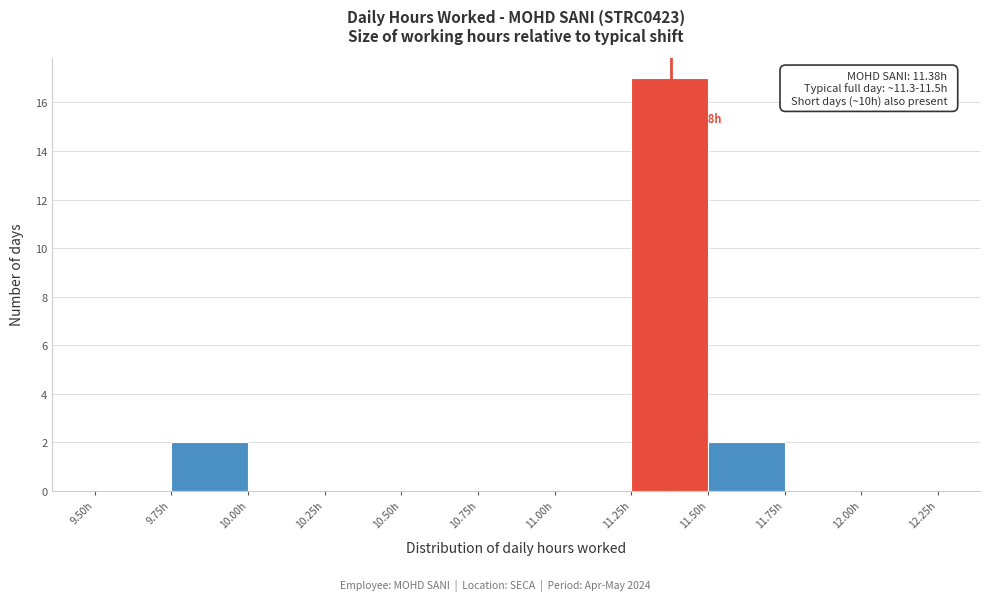

Over which range of the x-axis is the bar tallest?

11.25 to 11.50